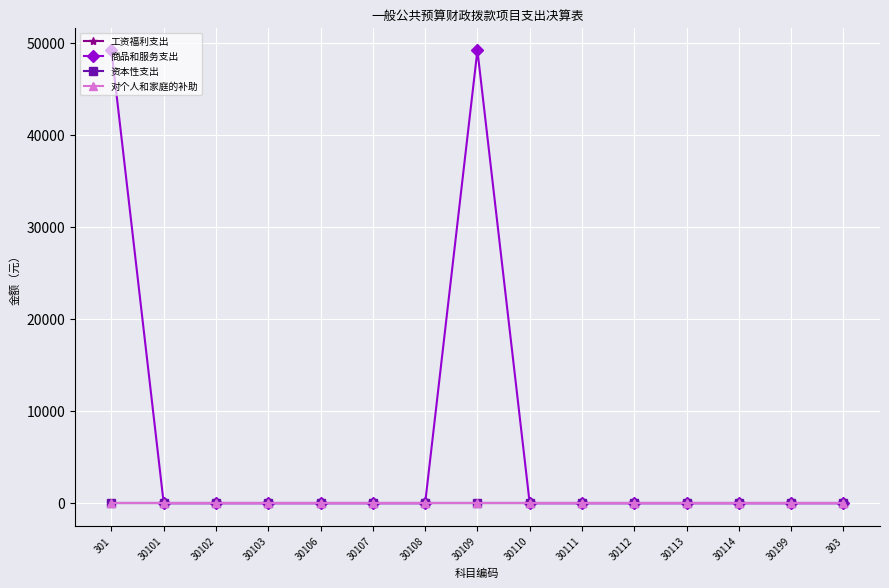

What is the difference between the maximum and minimum values in the 商品和服务支出 series?

49200